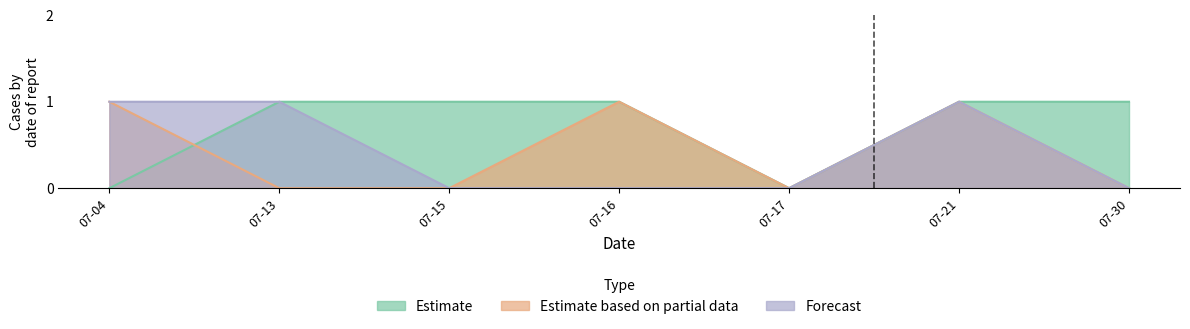

The SAFETY series shows 0 at 2021-07-21. True or false?

False